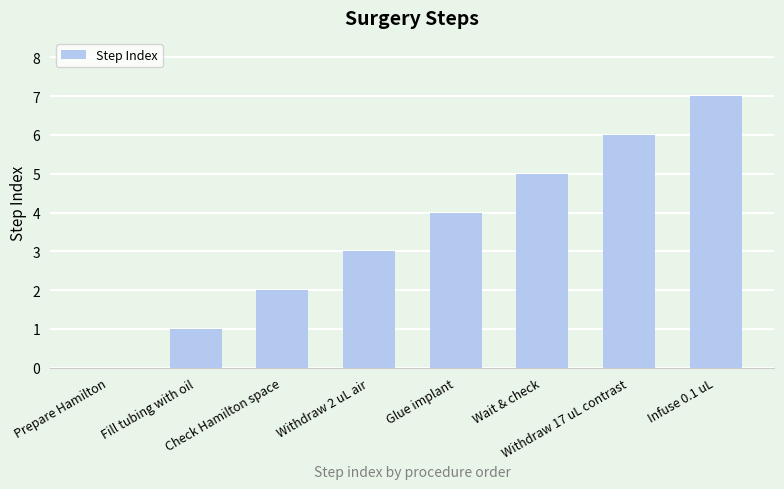

What is the change in value from Prepare Hamilton to Fill tubing with oil?

+1